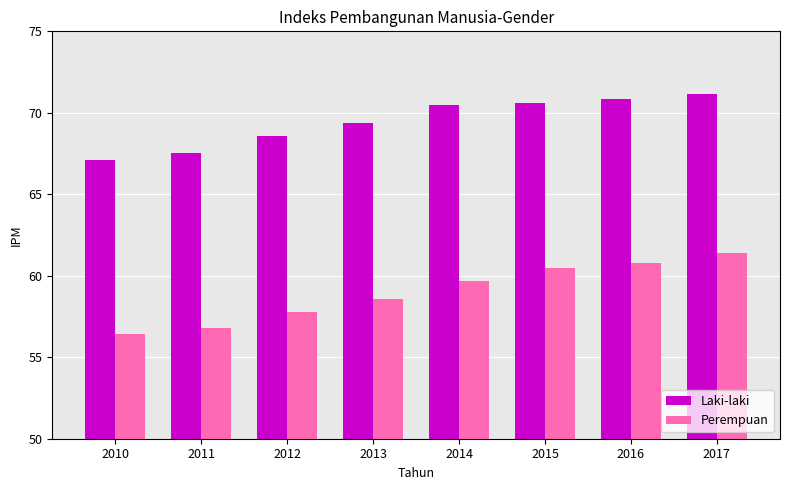

What is the difference between the maximum and minimum values in the Laki-laki series?

4.0